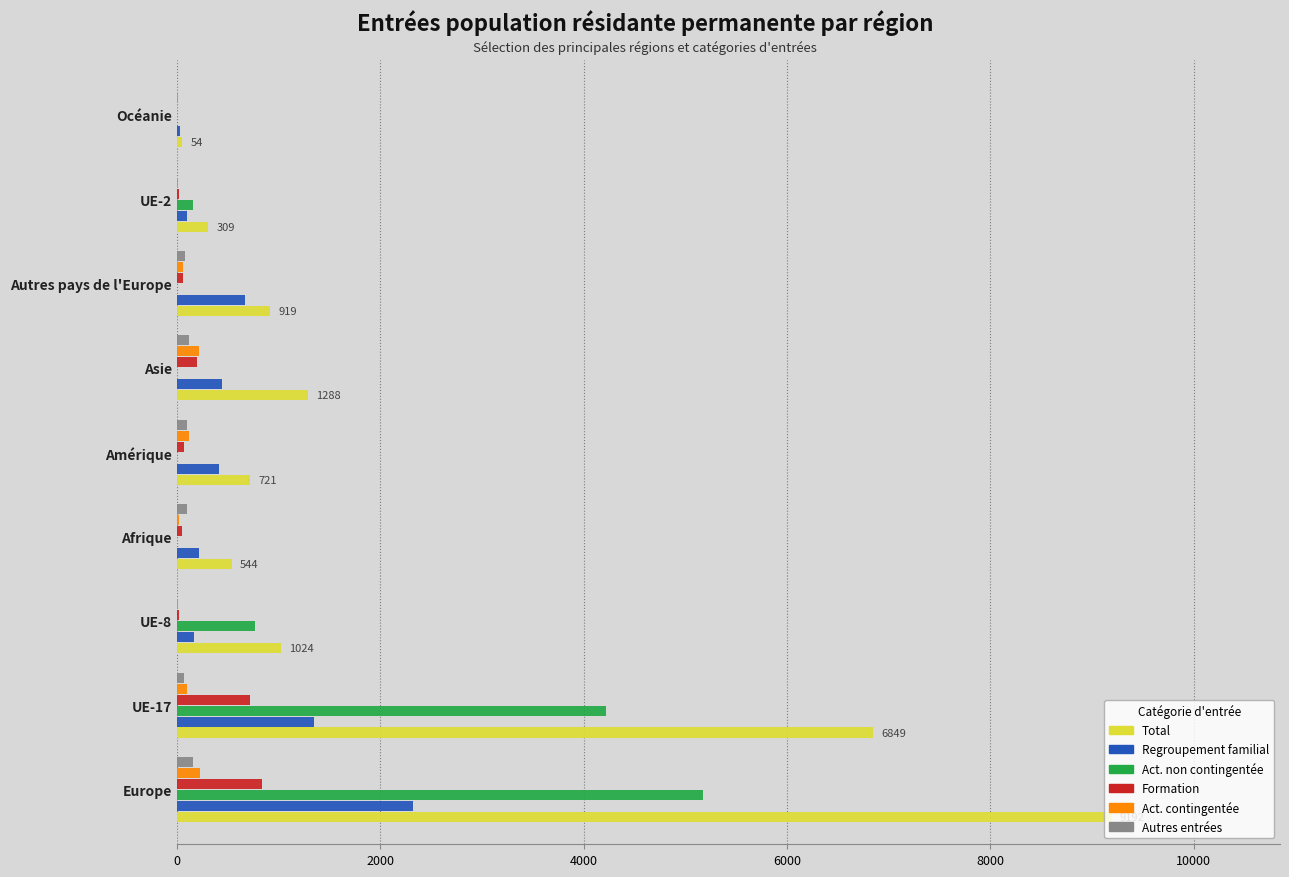

Which series has the largest total across all categories?

Total